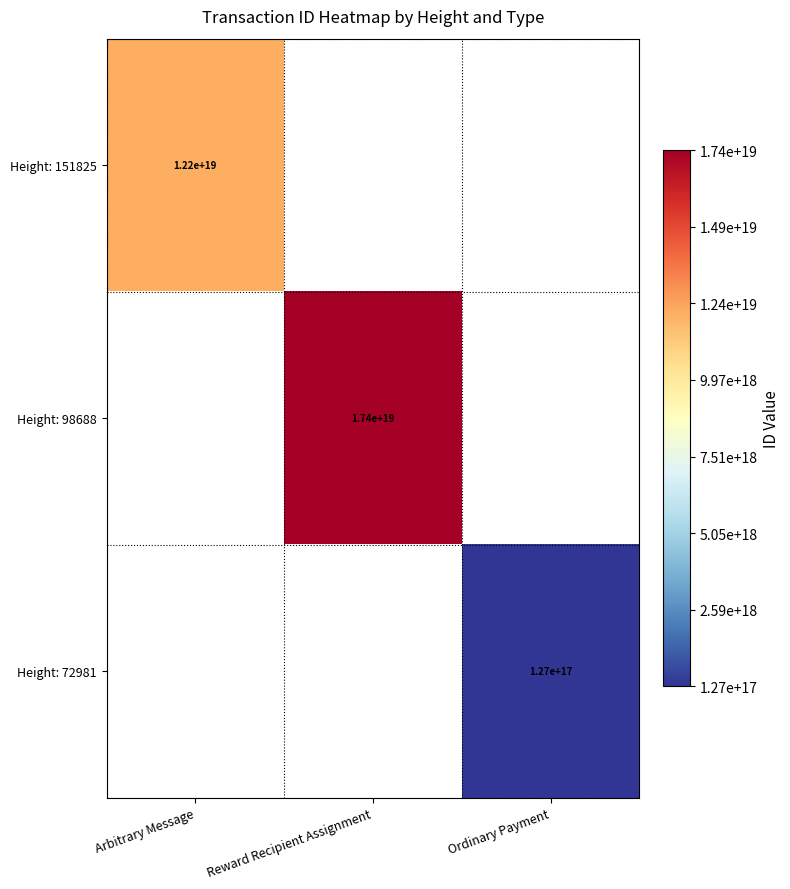

Is it true that Height: 72981 equals 127000000000000000 at Ordinary Payment?

True